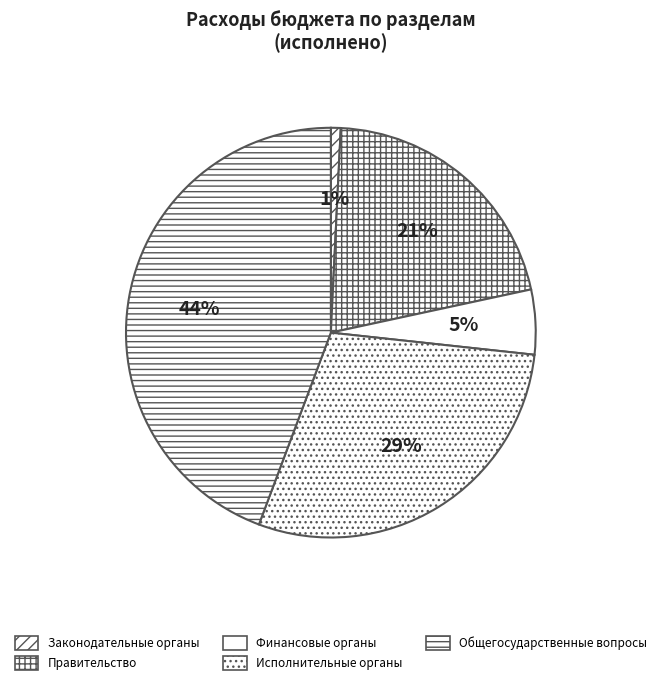

How many segments does this pie chart have?

5